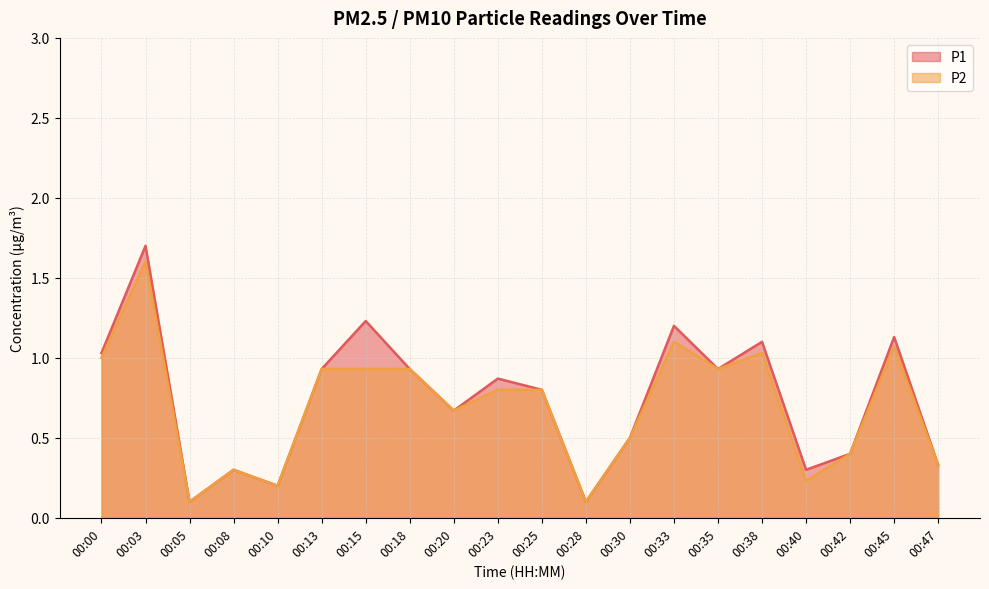

What is the difference between the P1 values at 00:42 and 00:03?

1.3